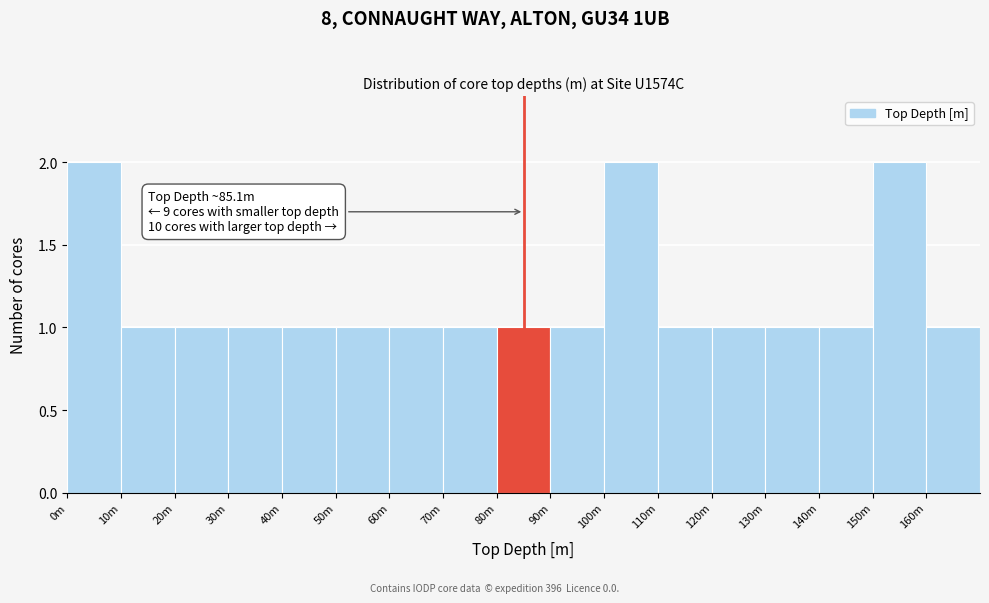

Reading left to right, extract all data points from this chart.

0m=2	10m=1	20m=1	30m=1	40m=1	50m=1	60m=1	70m=1	80m=1	90m=1	100m=2	110m=1	120m=1	130m=1	140m=1	150m=2	160m=1